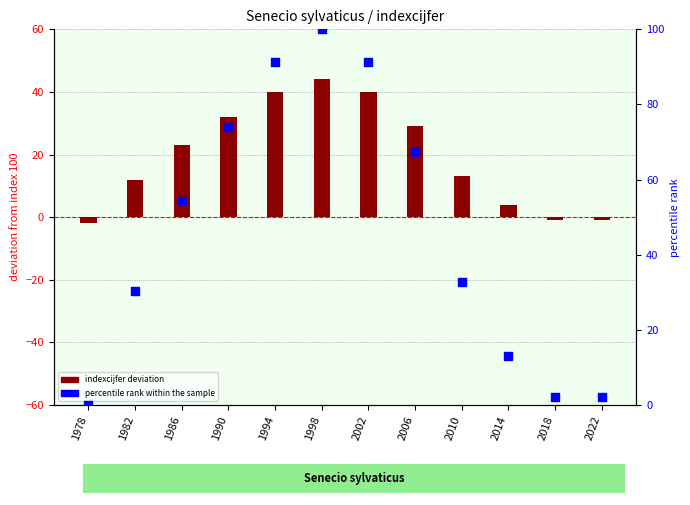

What is the total value across all series at 2002?

131.3